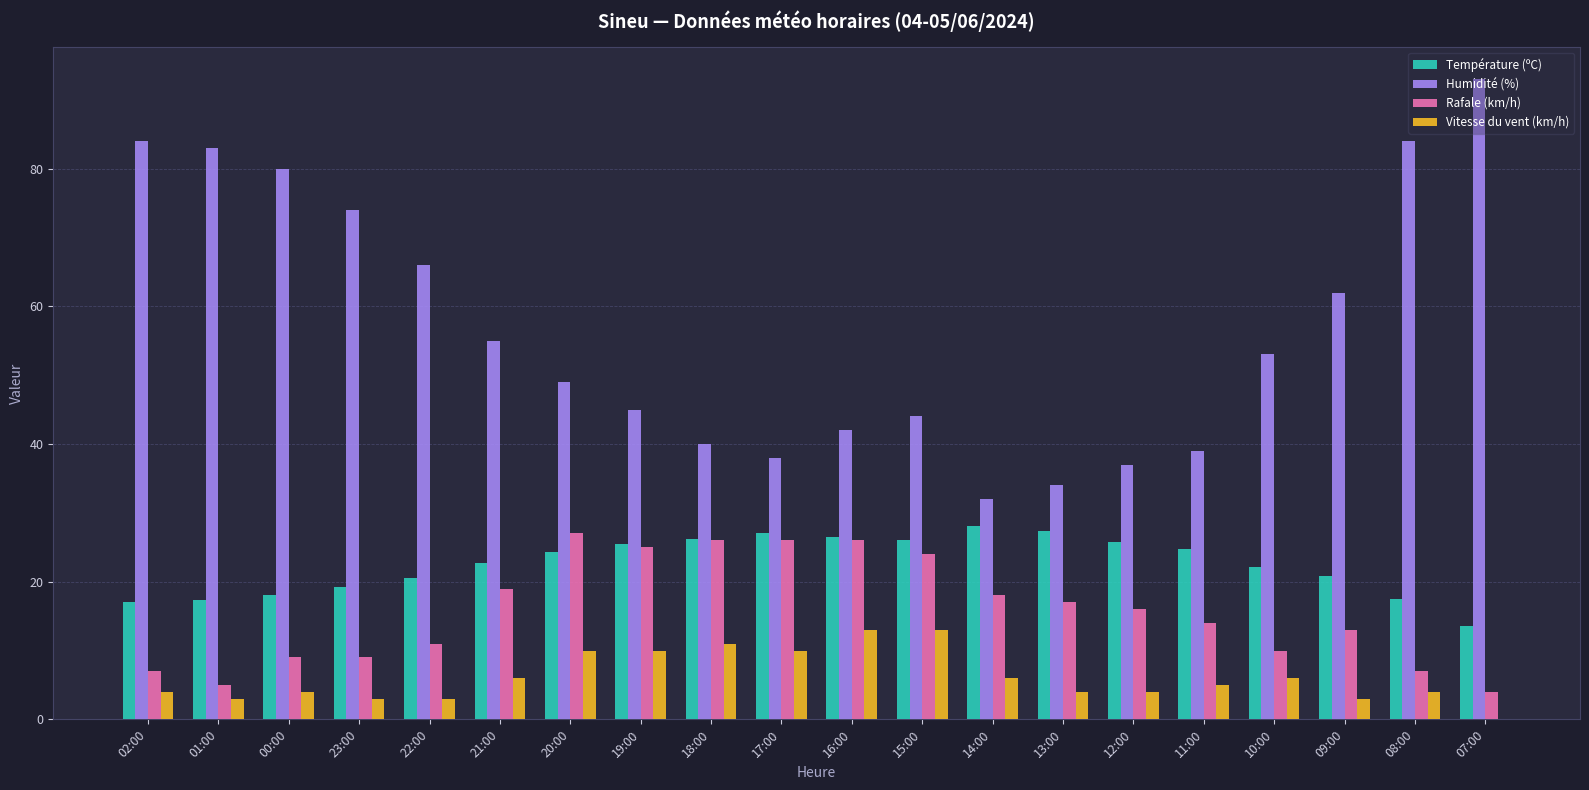

At which label does Vitesse du vent (km/h) first exceed 5?

21:00